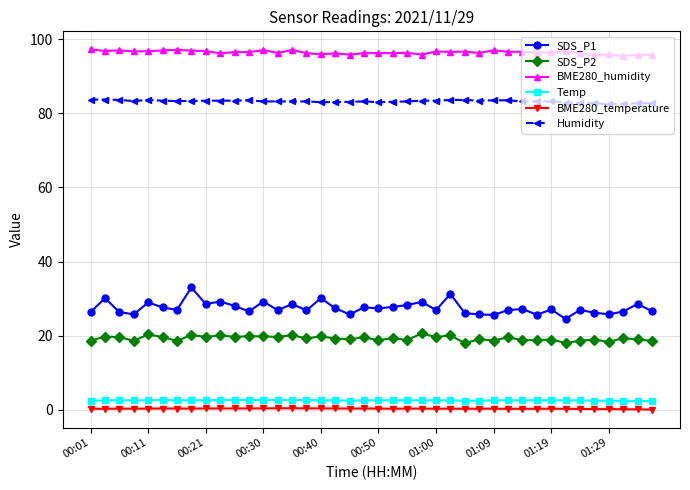

True or false: Humidity and BME280_humidity intersect in this chart.

False